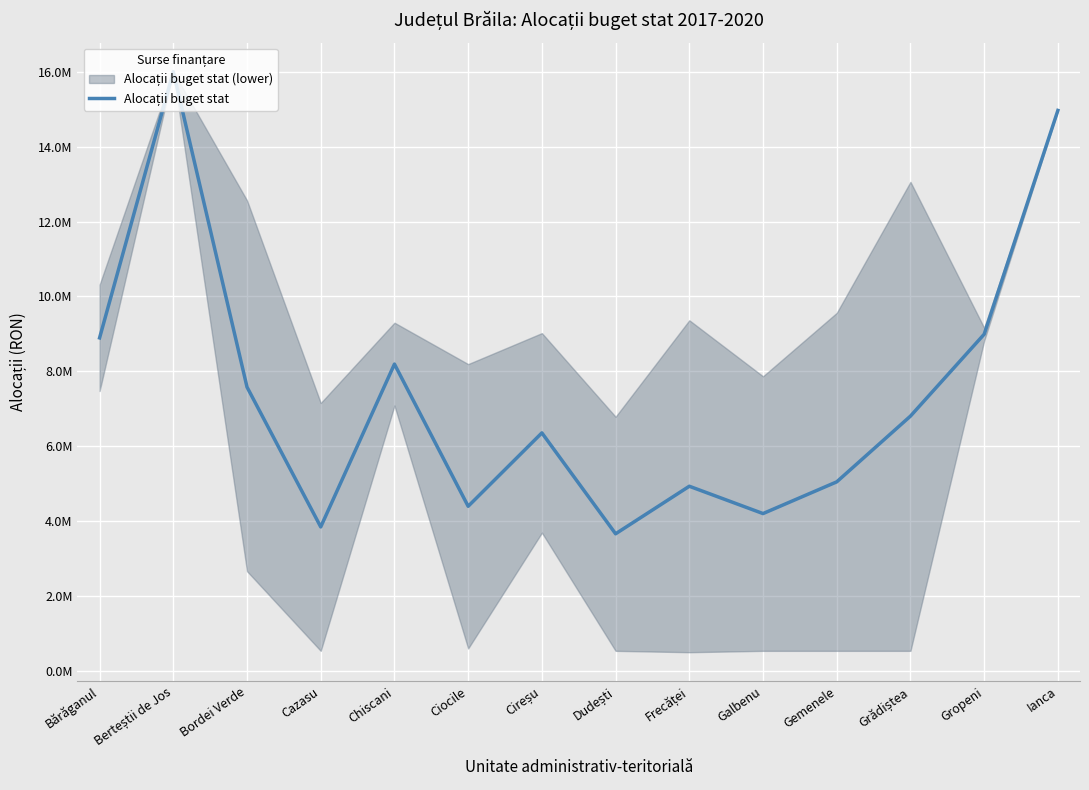

How many lines are shown in the chart?

1